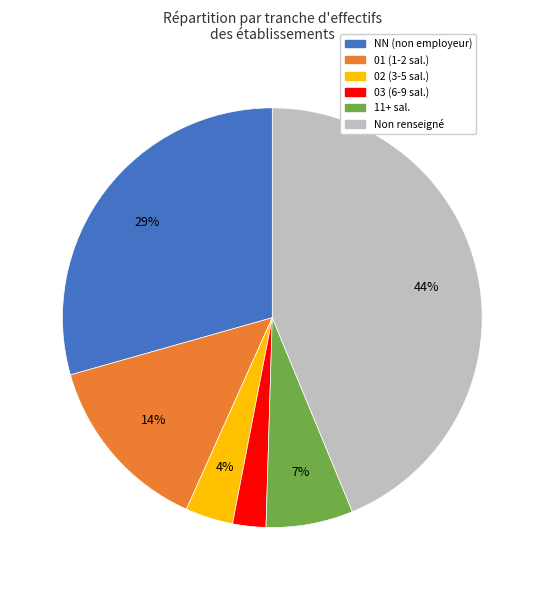

The 01 (1-2 sal.) slice represents 19% of the pie. True or false?

False